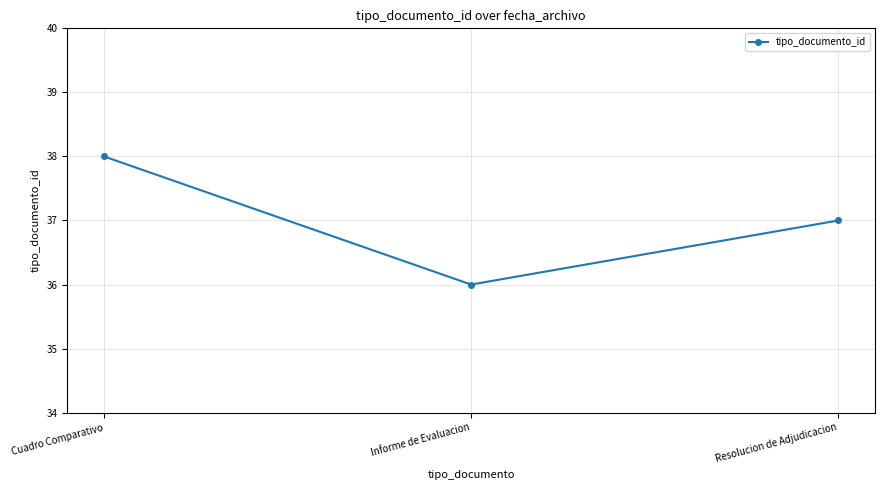

List the labels in order of value, largest first.

Cuadro Comparativo, Resolucion de Adjudicacion, Informe de Evaluacion